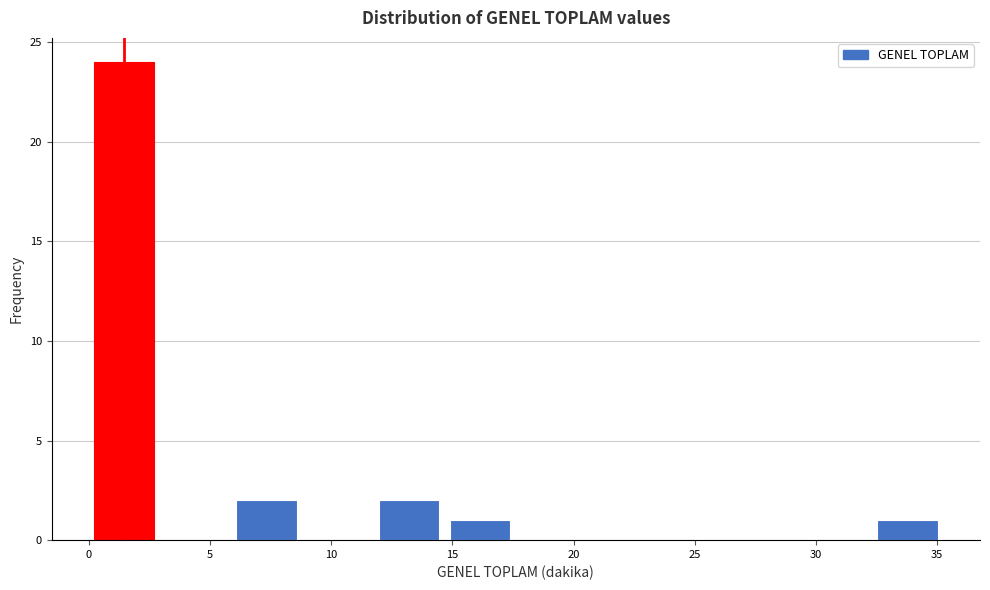

What is the height of the bar covering 32.5 to 35.0 on the x-axis? Neither the bar edges nor the heights are printed on the chart, so give them approximately, as read against the axes.

1